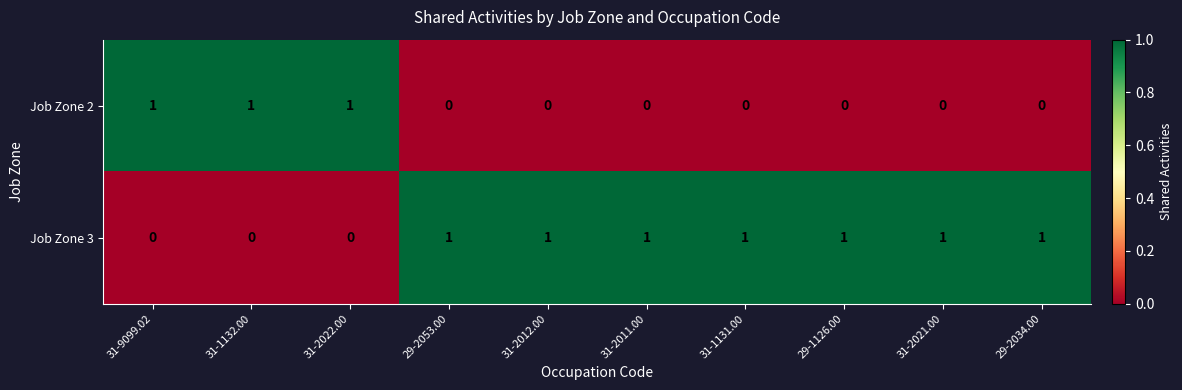

How many Job Zone 2 values are between 0 and 1?

10